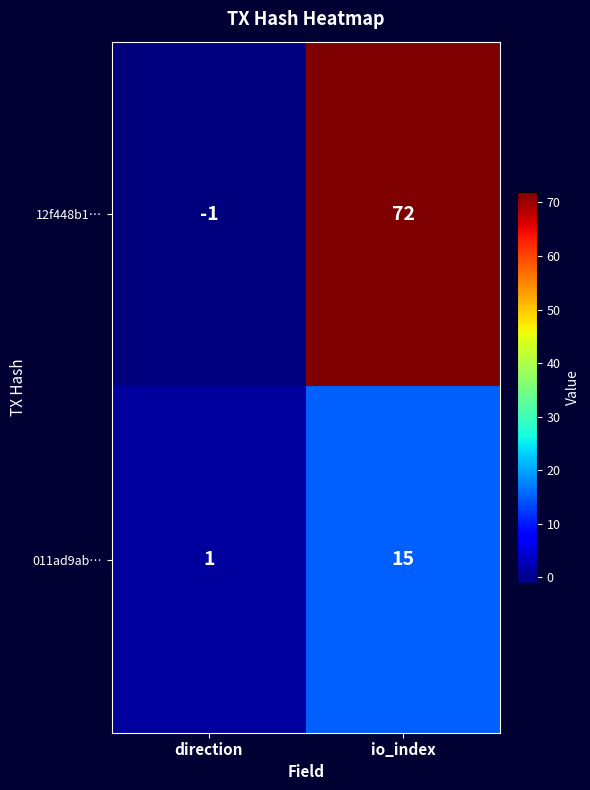

Which series has the widest spread of values?

12f448b1…